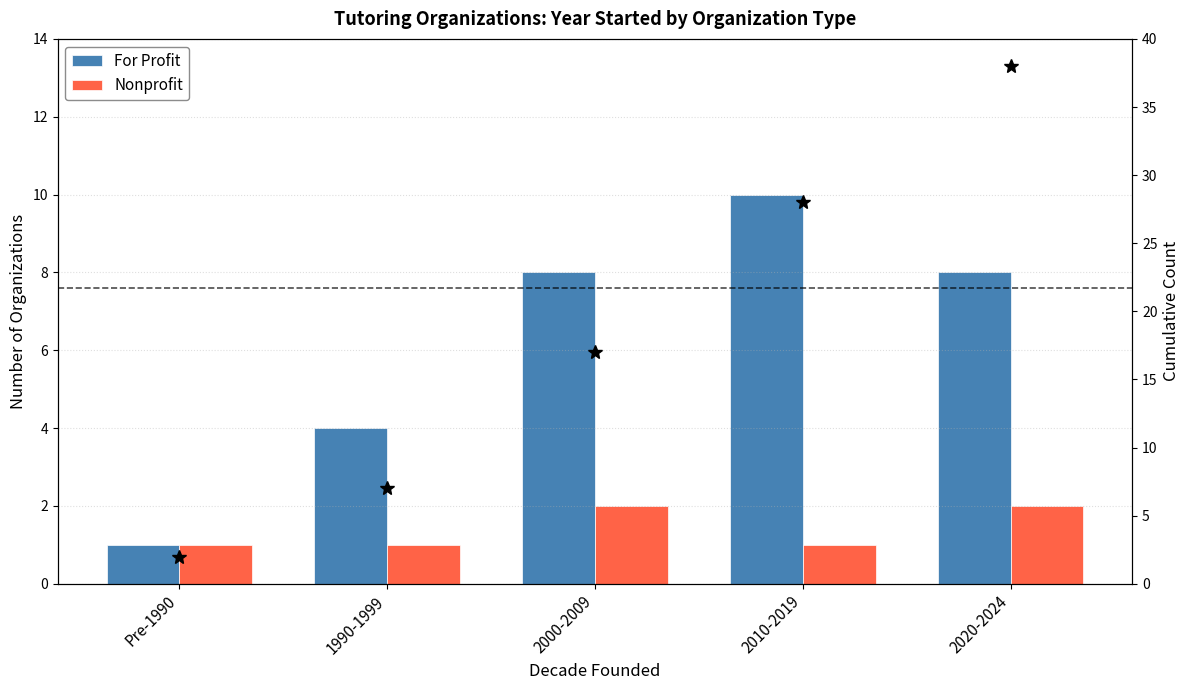

What is the sum of the Nonprofit values at Pre-1990 and 1990-1999?

2